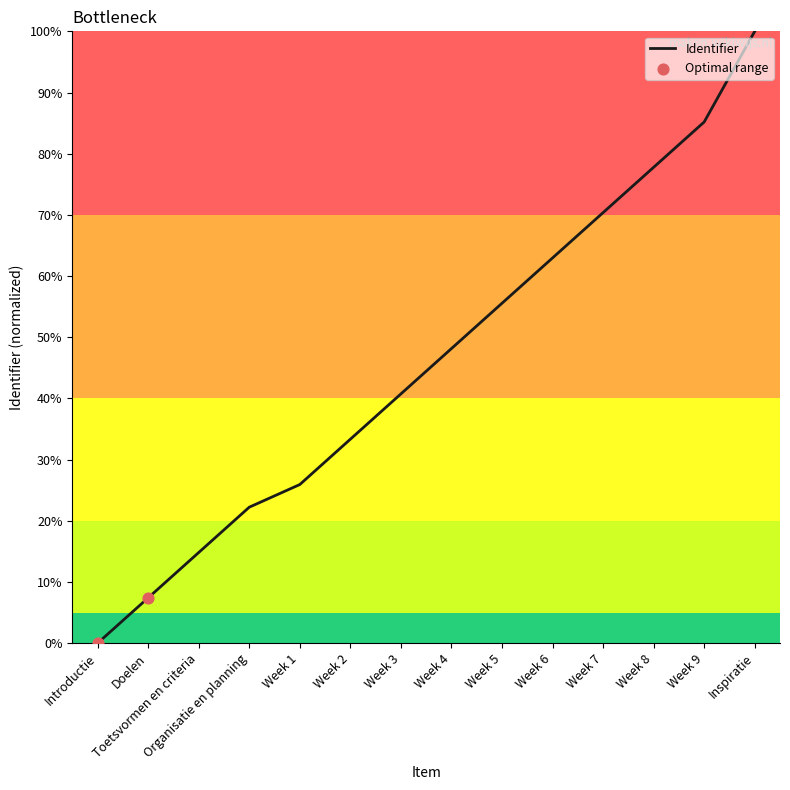

Approximately how many times larger is the value at Doelen compared to Toetsvormen en criteria?

0.5